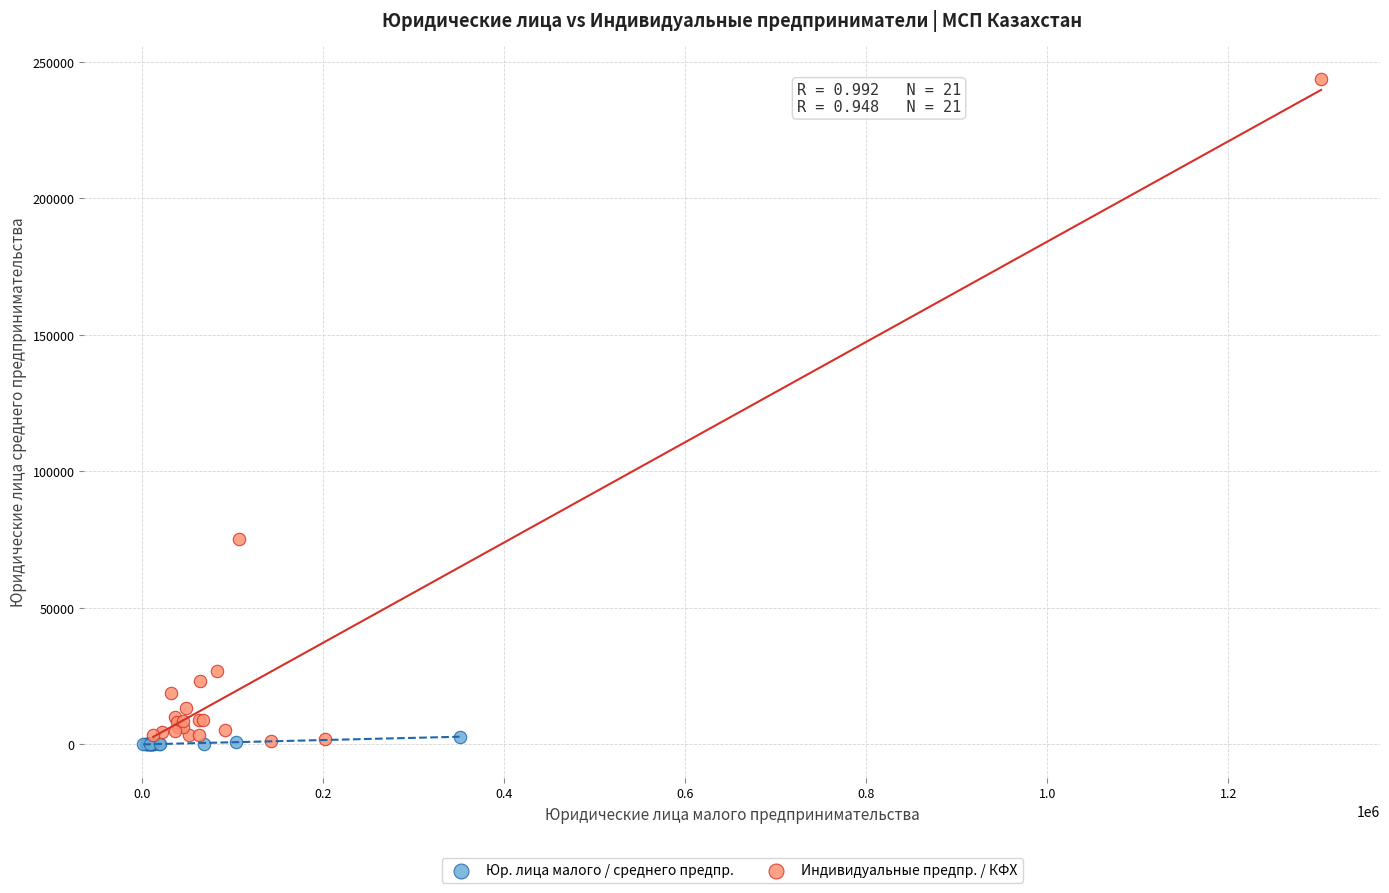

Which series reaches the maximum Y coordinate?

Индивидуальные предпр. / КФХ